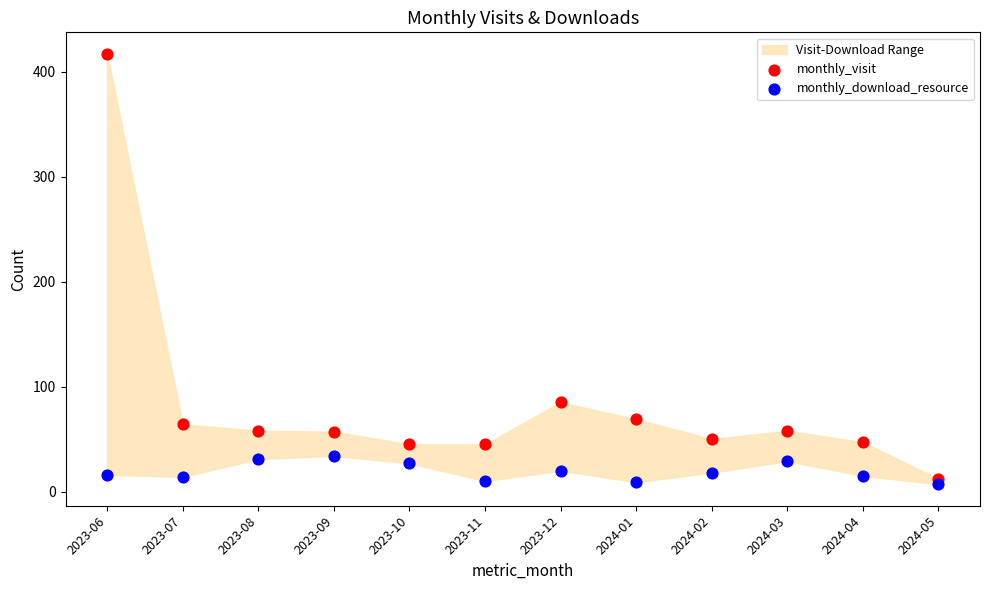

Across all data points, what is the range of Y values (max minus min)?

410